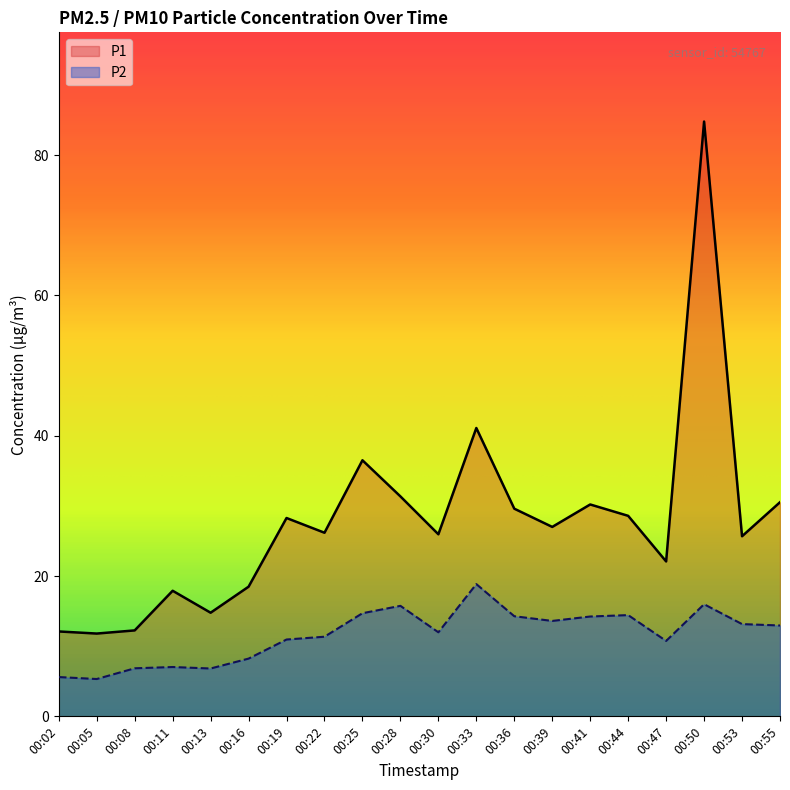

True or false: P1 and P2 cross at least once.

False